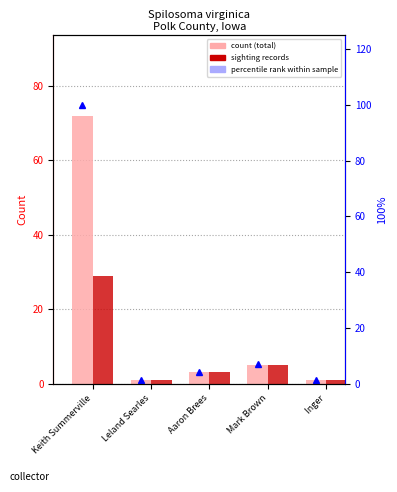

What is the sum of all count (total) values?

82.0